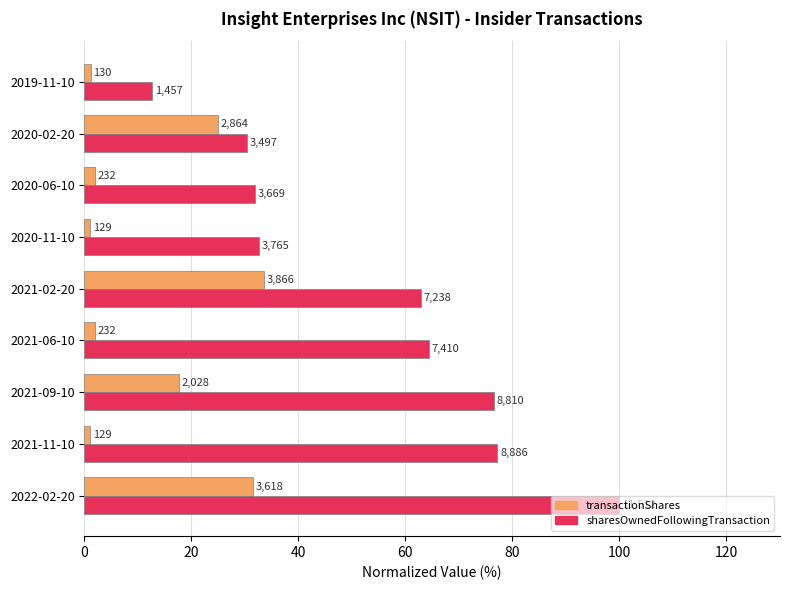

What are all the series names shown in the legend?

transactionShares, sharesOwnedFollowingTransaction